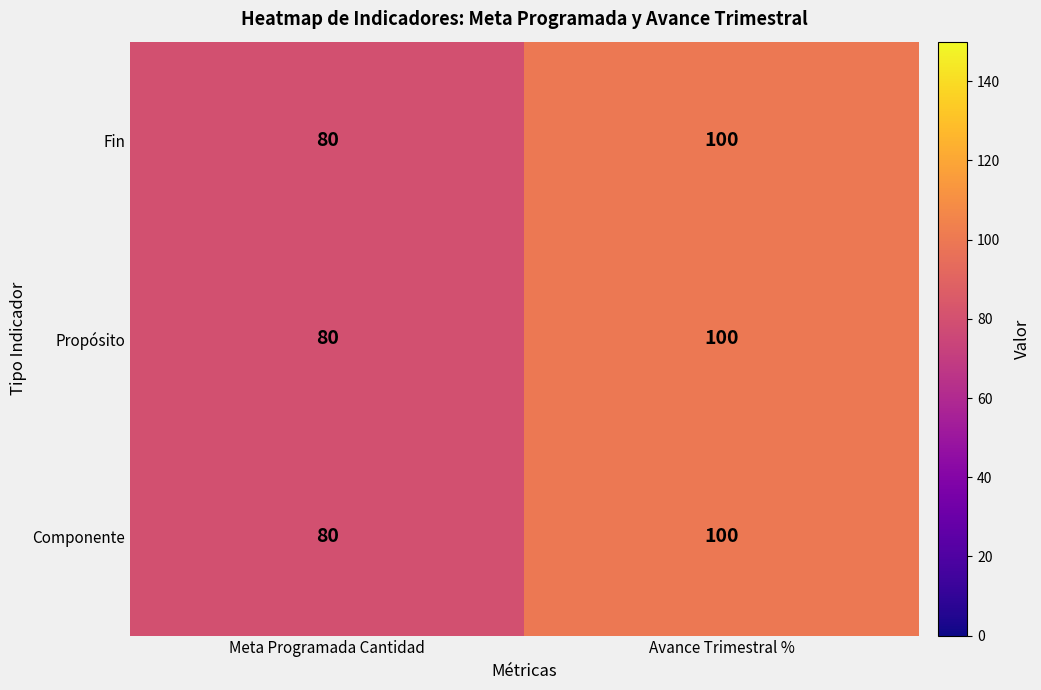

Reading right to left, list all the values displayed in this chart.

Fin: 100	80
Propósito: 100	80
Componente: 100	80